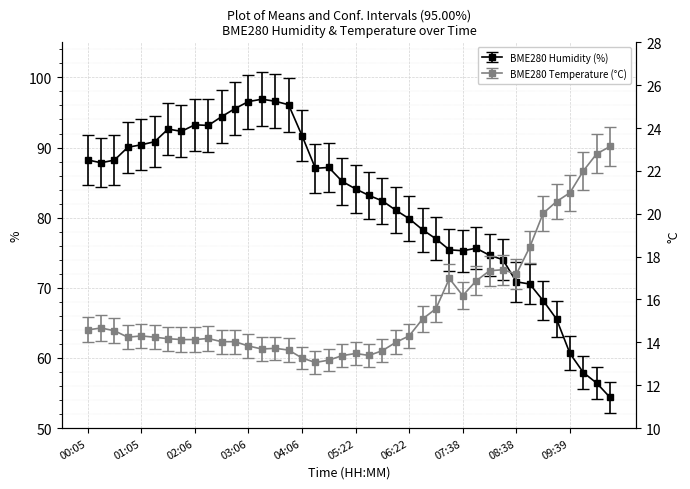

Which series has the largest range (max minus min)?

BME280_humidity